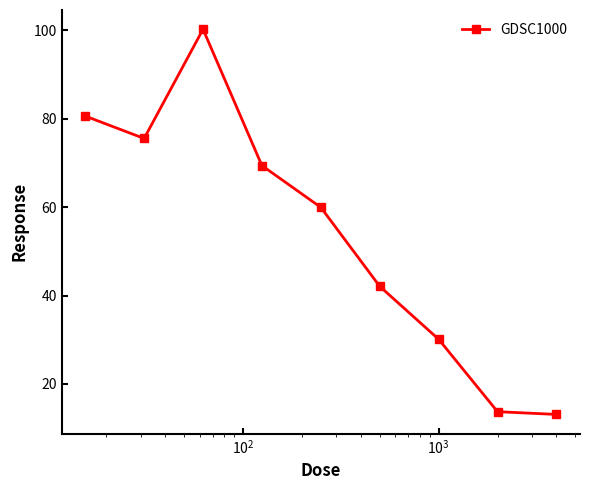

What is the average value?

53.9